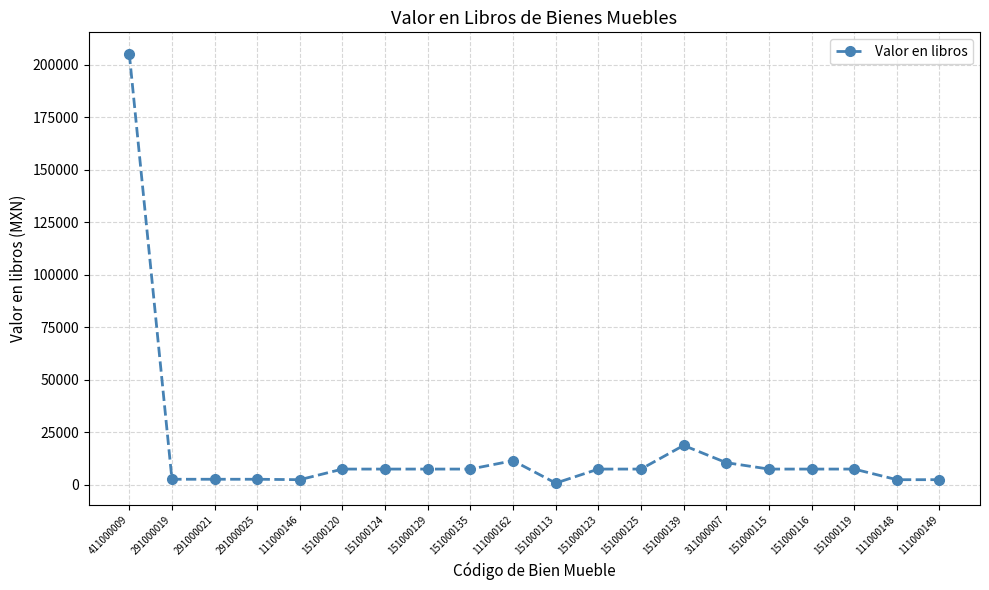

What is the maximum value shown in the chart?

205120.0